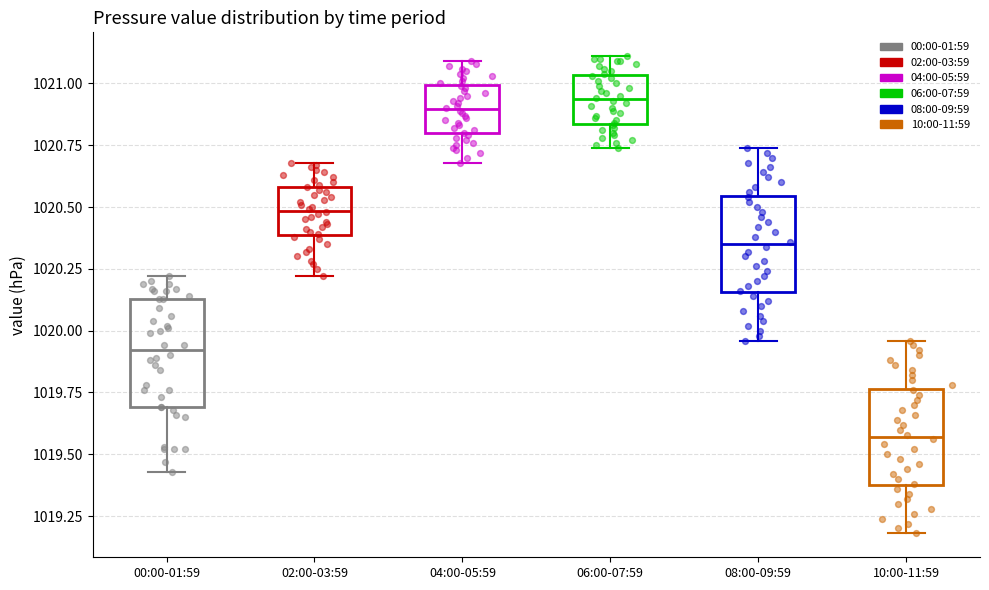

Reading left to right, transcribe this box plot: for each box, give where its median line is, the range the box spans, and where its two whiskers end, as read against the y-axis. The values are not printed on the chart, so give them approximately, as read against the axis.

00:00-01:59: median 1019.90, box 1019.70 to 1020.15, whiskers 1019.45 to 1020.20
02:00-03:59: median 1020.50, box 1020.40 to 1020.60, whiskers 1020.20 to 1020.70
04:00-05:59: median 1020.90, box 1020.80 to 1021.00, whiskers 1020.70 to 1021.10
06:00-07:59: median 1020.95, box 1020.85 to 1021.05, whiskers 1020.75 to 1021.10
08:00-09:59: median 1020.35, box 1020.15 to 1020.55, whiskers 1019.95 to 1020.75
10:00-11:59: median 1019.55, box 1019.40 to 1019.75, whiskers 1019.20 to 1019.95